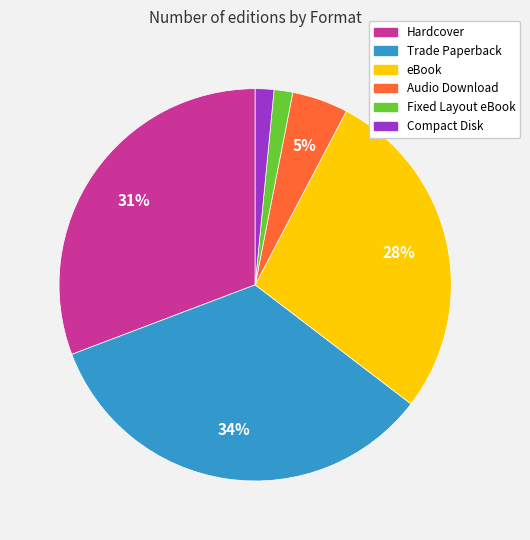

To the nearest percent, what is the average slice percentage?

17%